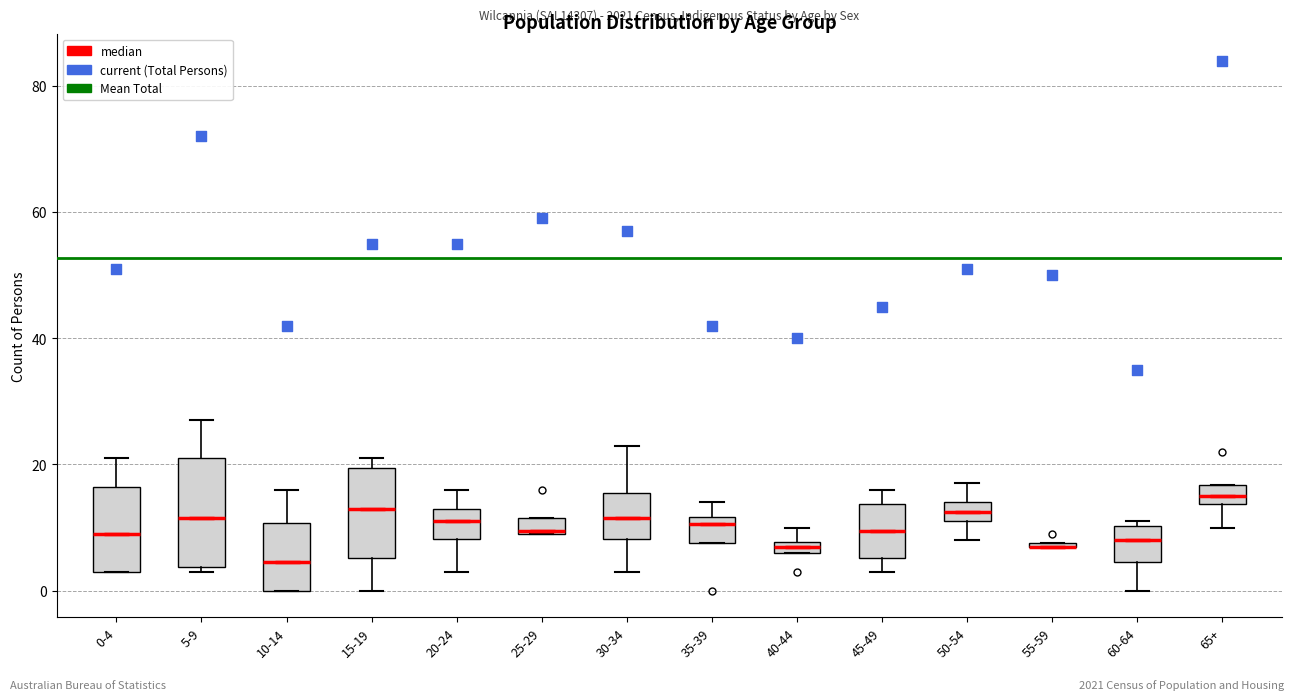

Where is the lower edge of the box for 45-49 on the y-axis? The values are not printed on the chart, so give them approximately, as read against the axis.

6